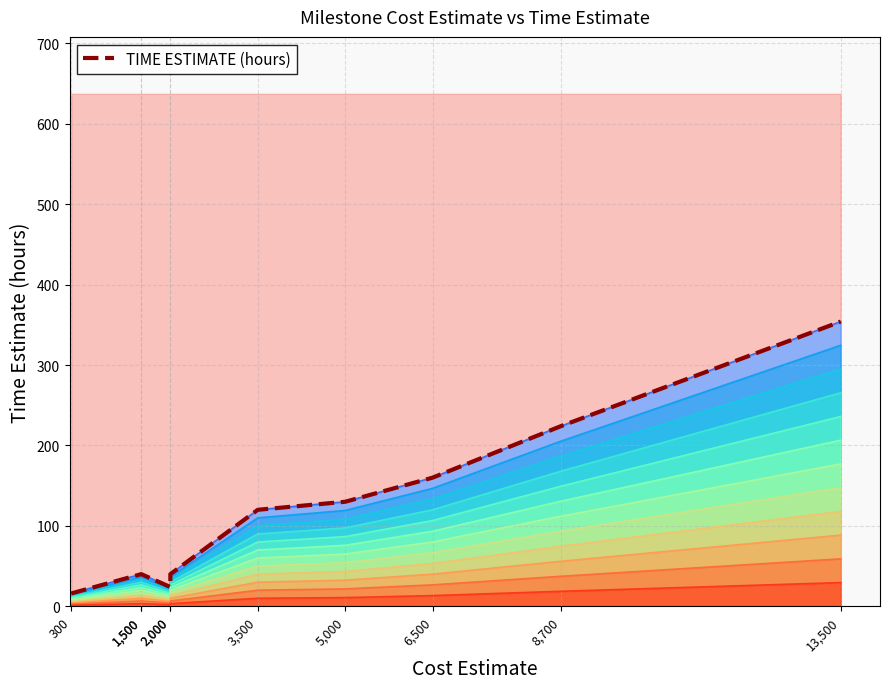

True or false: the data shows 40 at 1,500.

True